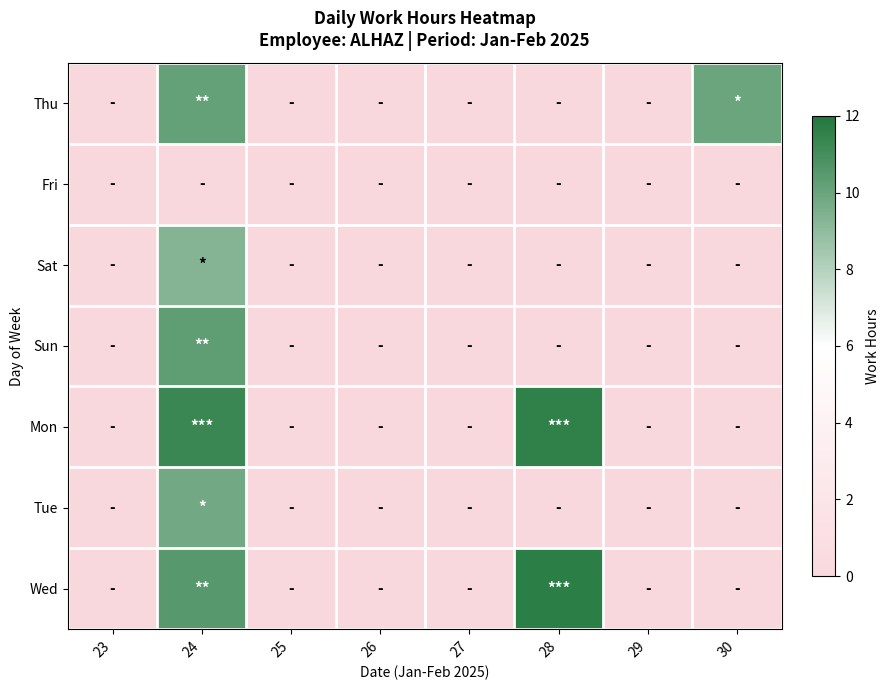

Reading right to left, extract all data points from this chart.

Thu: 30=9.9	29=0.0	28=0.0	27=0.0	26=0.0	25=0.0	24=10.1	23=0.0
Fri: 30=0.0	29=0.0	28=0.0	27=0.0	26=0.0	25=0.0	24=0.0	23=0.0
Sat: 30=0.0	29=0.0	28=0.0	27=0.0	26=0.0	25=0.0	24=9.3	23=0.0
Sun: 30=0.0	29=0.0	28=0.0	27=0.0	26=0.0	25=0.0	24=10.3	23=0.0
Mon: 30=0.0	29=0.0	28=11.6	27=0.0	26=0.0	25=0.0	24=11.3	23=0.0
Tue: 30=0.0	29=0.0	28=0.0	27=0.0	26=0.0	25=0.0	24=9.8	23=0.0
Wed: 30=0.0	29=0.0	28=11.7	27=0.0	26=0.0	25=0.0	24=10.5	23=0.0